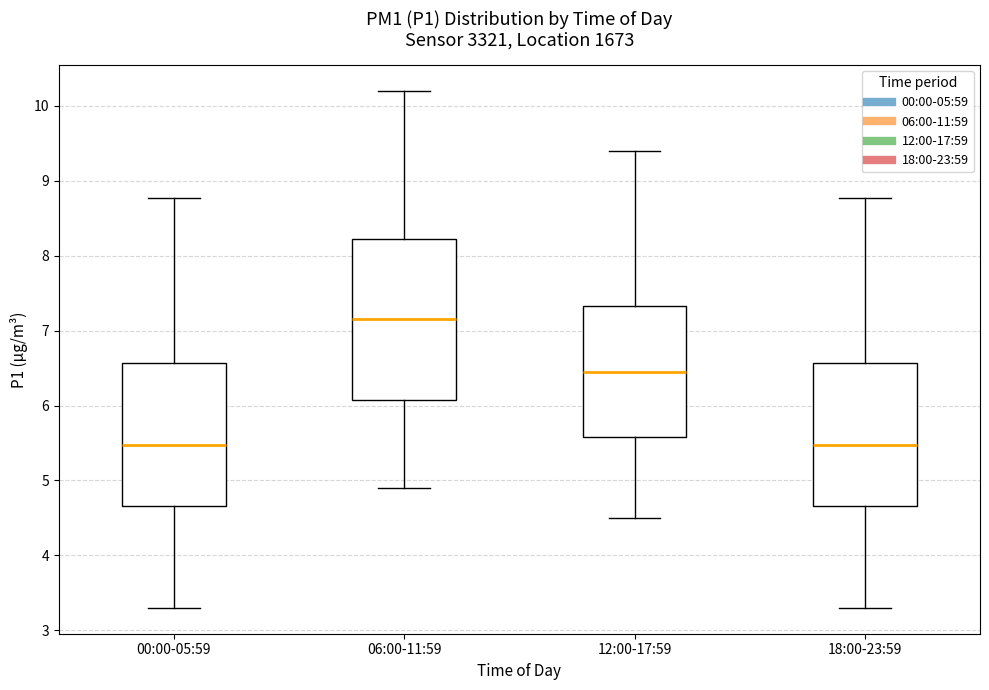

Which box has the highest median line?

06:00-11:59